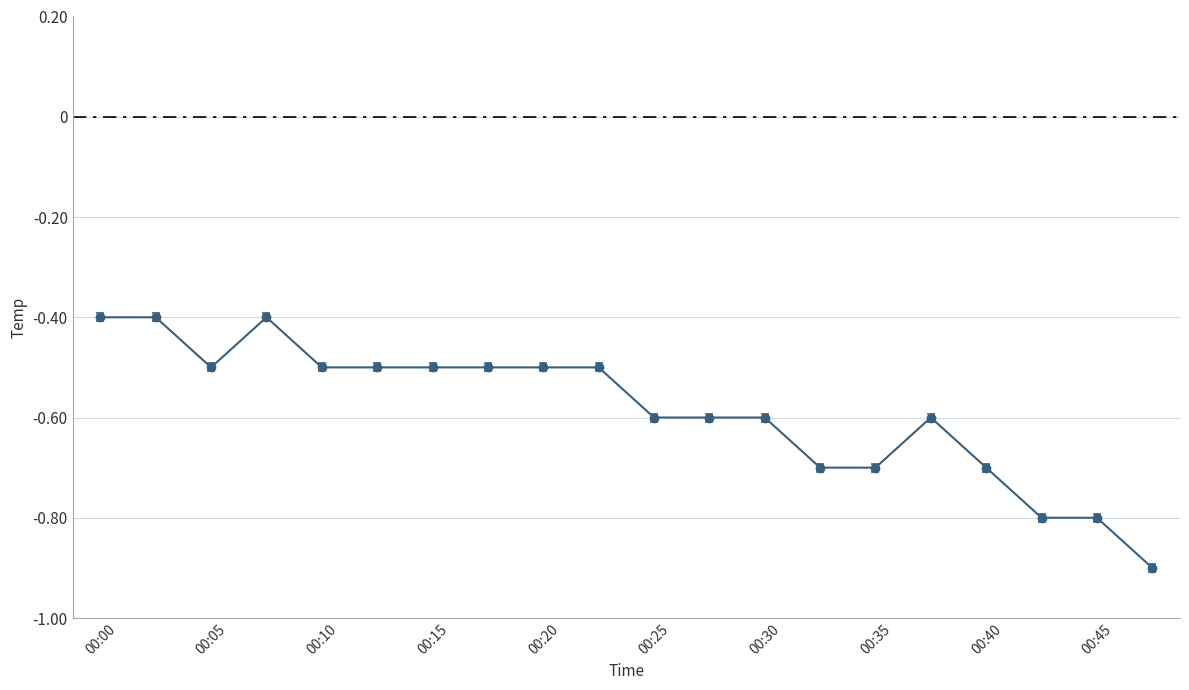

True or false: there are more than 1 points higher than both neighbors.

True